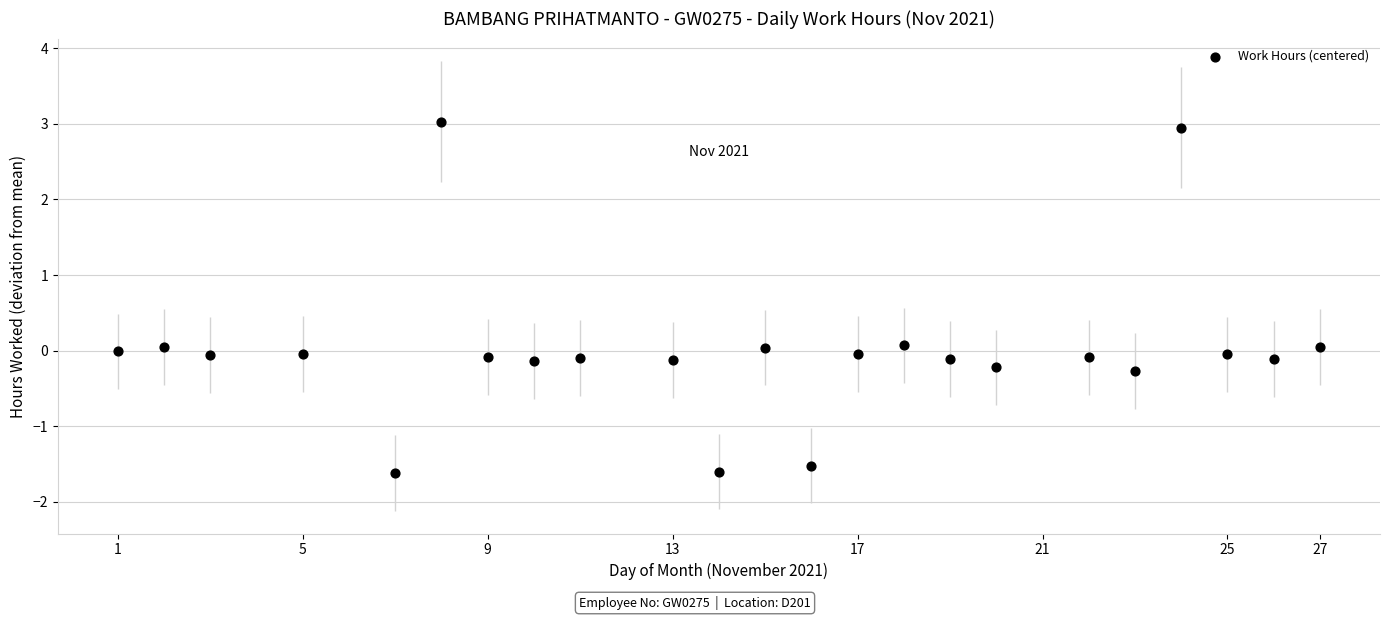

What is the range of X values (max minus min)?

26.0